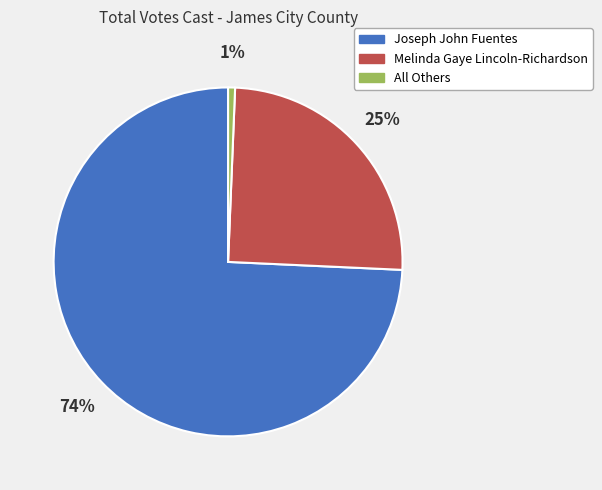

Which category has the biggest portion of the pie?

Joseph John Fuentes